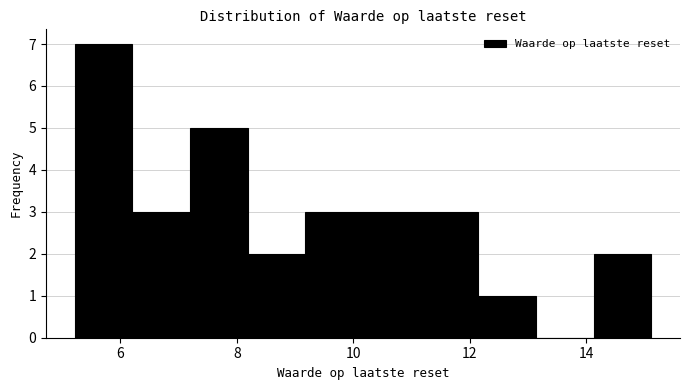

Reading left to right, list every bar in this chart as the range it spans on the x-axis followed by its height. Neither the bar edges nor the heights are printed on the chart, so give them approximately, as read against the axes.

5.2 to 6.2: 7
6.2 to 7.2: 3
7.2 to 8.2: 5
8.2 to 9.2: 2
9.2 to 10.2: 3
10.2 to 11.2: 3
11.2 to 12.2: 3
12.2 to 13.2: 1
13.2 to 14.2: 0
14.2 to 15.2: 2